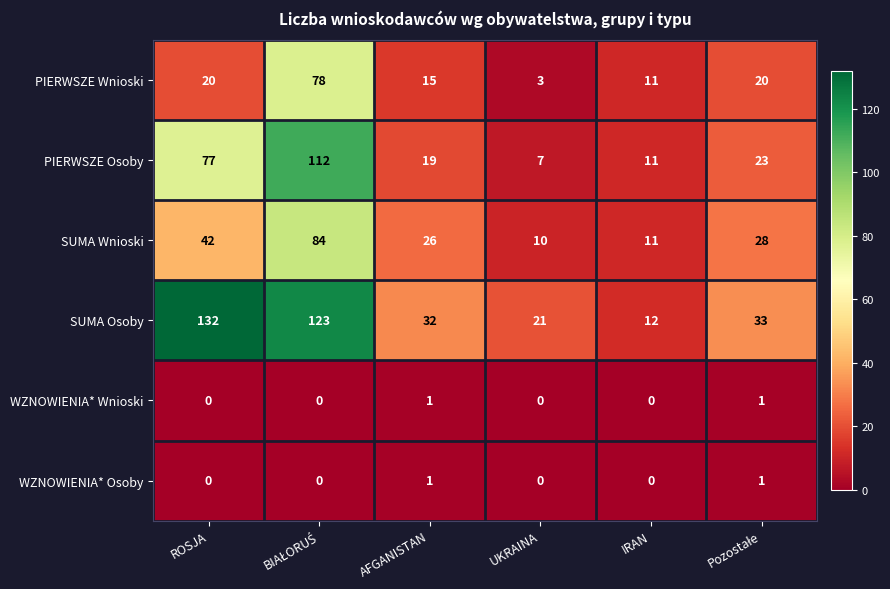

Where is PIERWSZE Osoby nearest to the value 59?

ROSJA